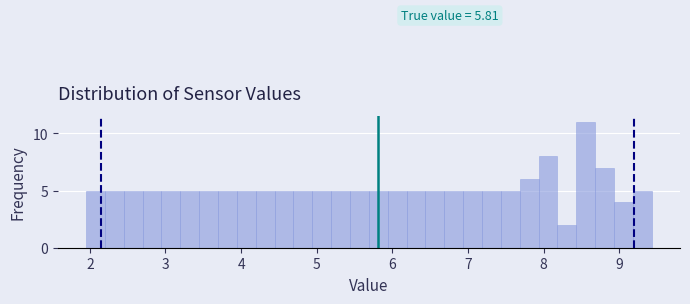

Around what value on the x-axis is the tallest bar? Give the approximate position of its centre, as read against the axis.

8.6